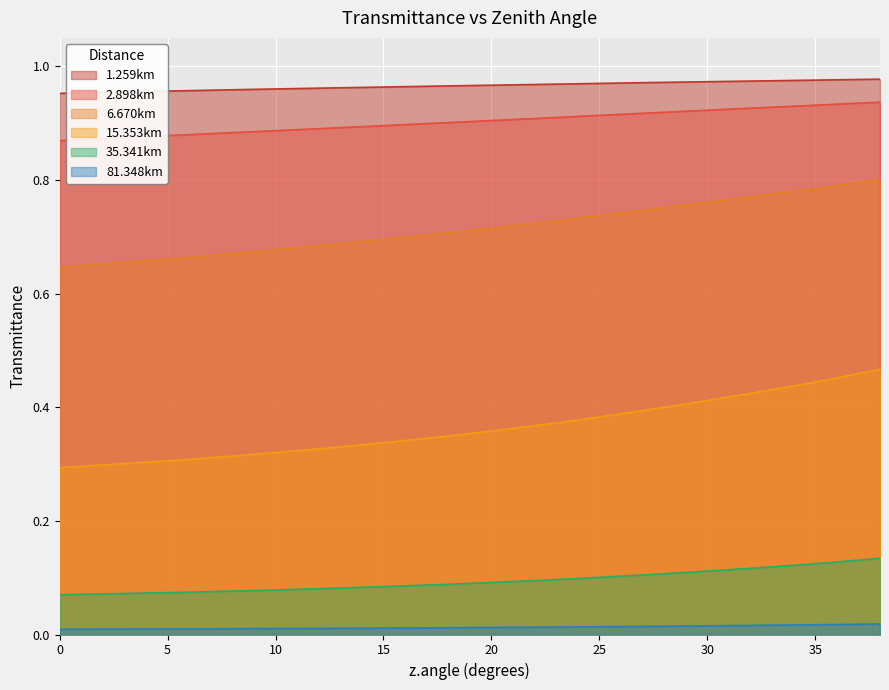

What is the spread (max minus min) of values at 28?

1.0